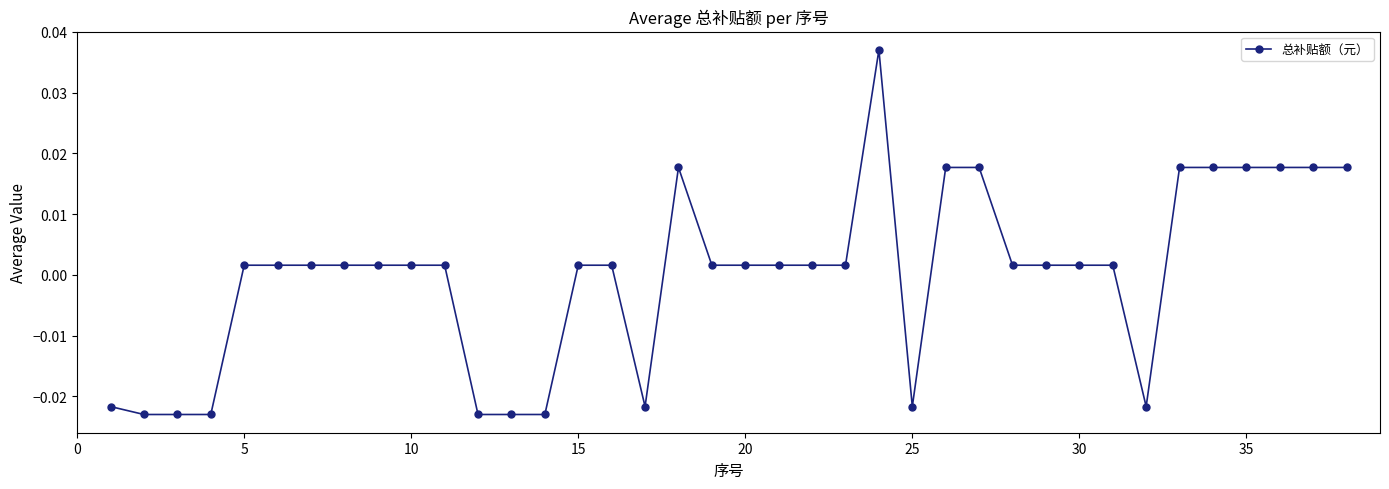

True or false: the data has more than 0 interior local peaks.

True